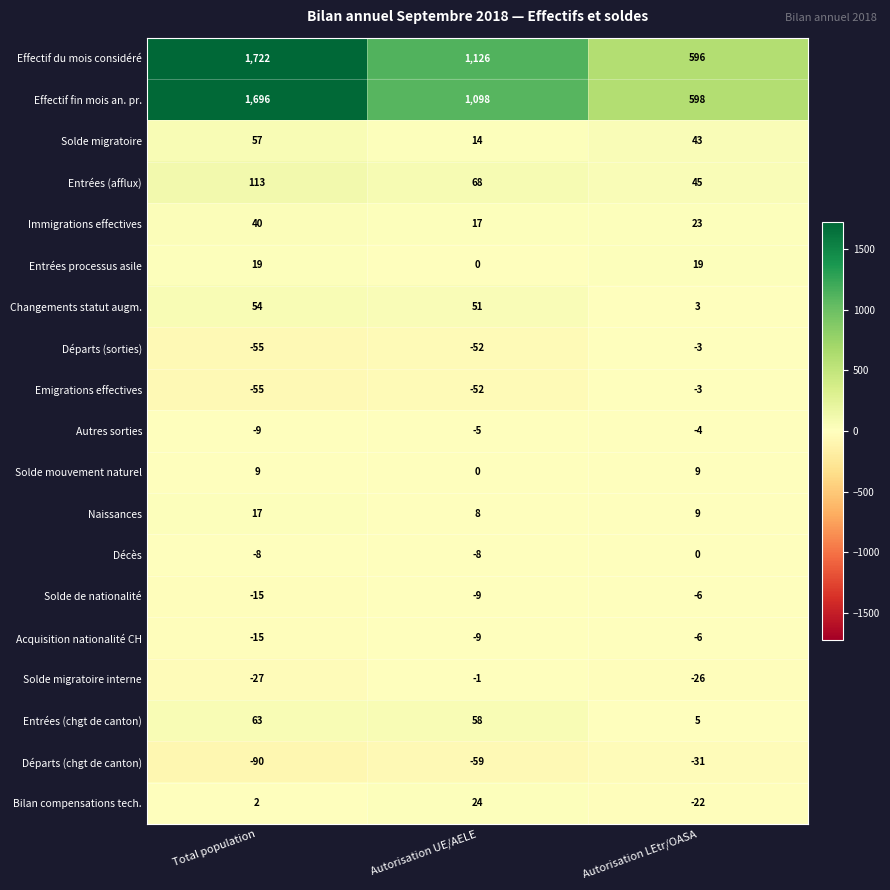

Is the value of Entrées (afflux) at Autorisation LEtr/OASA greater than the value of Départs (chgt de canton) at Total population?

Yes